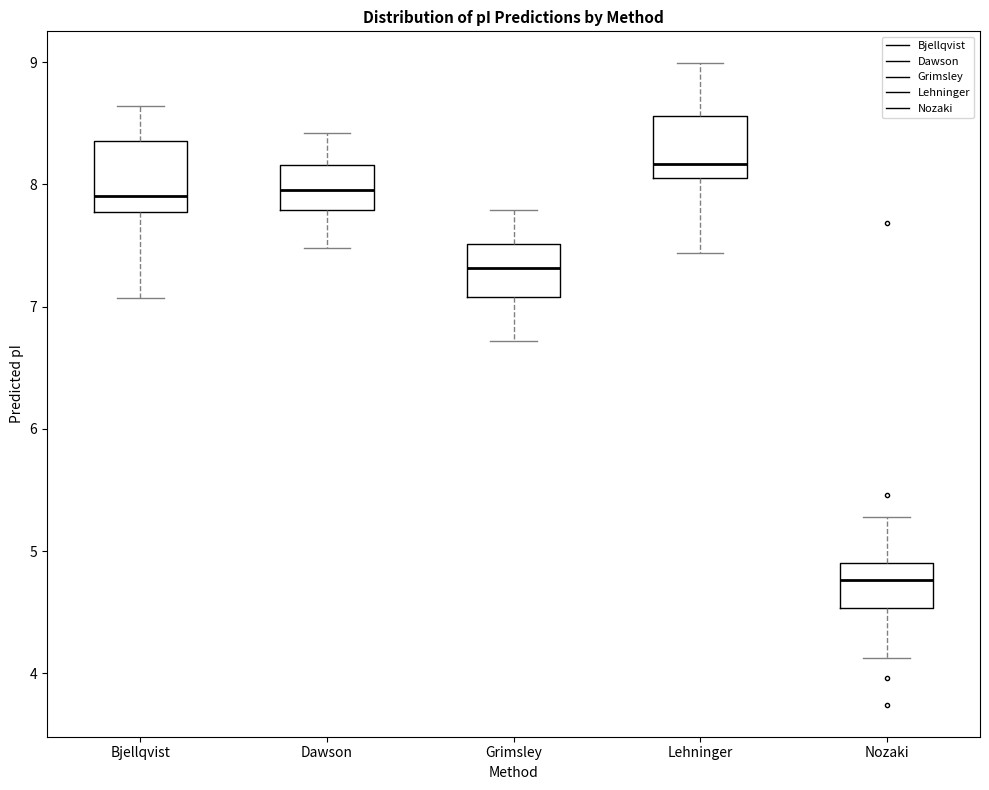

Which box has the lowest median line?

Nozaki